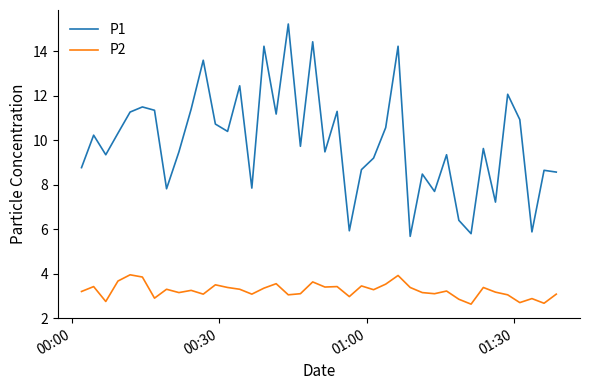

What is the difference between the maximum and minimum values in the P2 series?

1.3